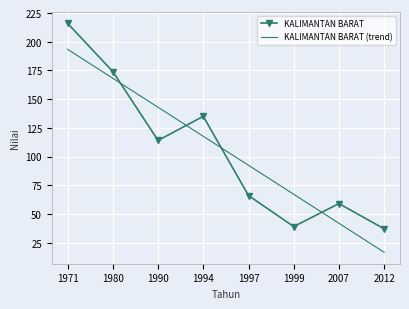

Is the value of KALIMANTAN BARAT (trend) at 1997 greater than the value of KALIMANTAN BARAT at 1990?

No